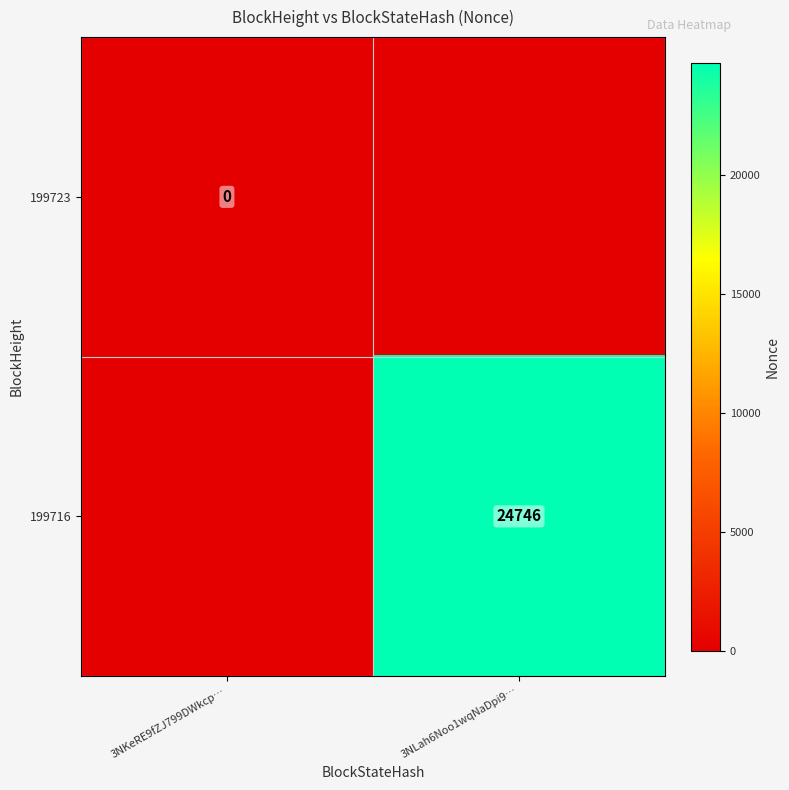

Is the value of 199716 at 3NLah6Noo1wqNaDpi9… greater than the value of 199723 at 3NKeRE9fZJ799DWkcp…?

Yes